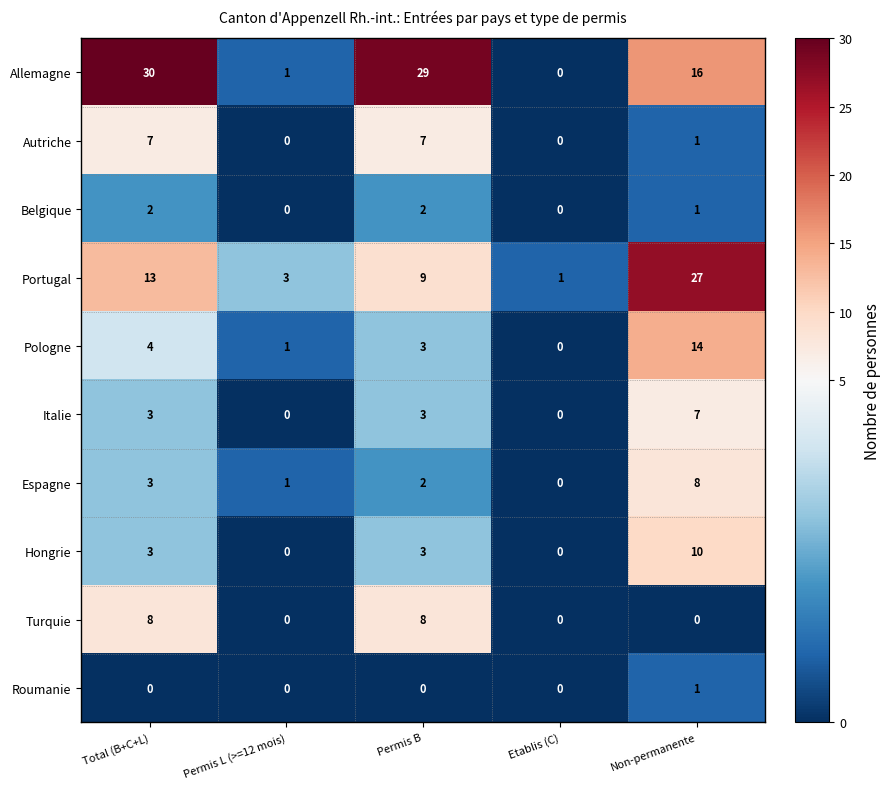

How many distinct data groups are displayed?

10